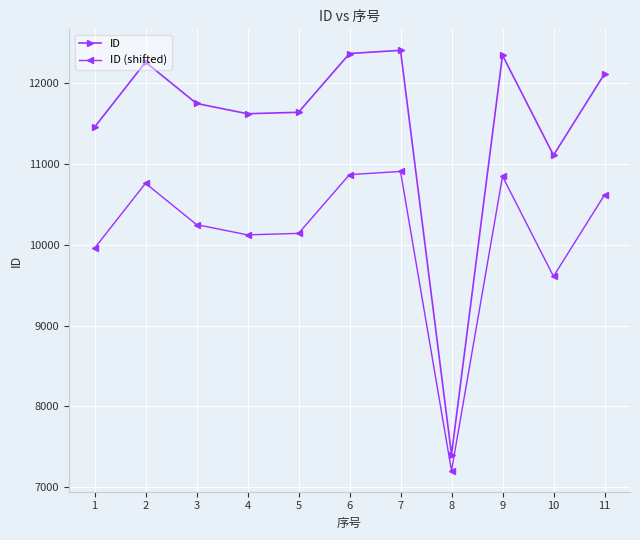

Which series changed the most between 6 and 8?

ID